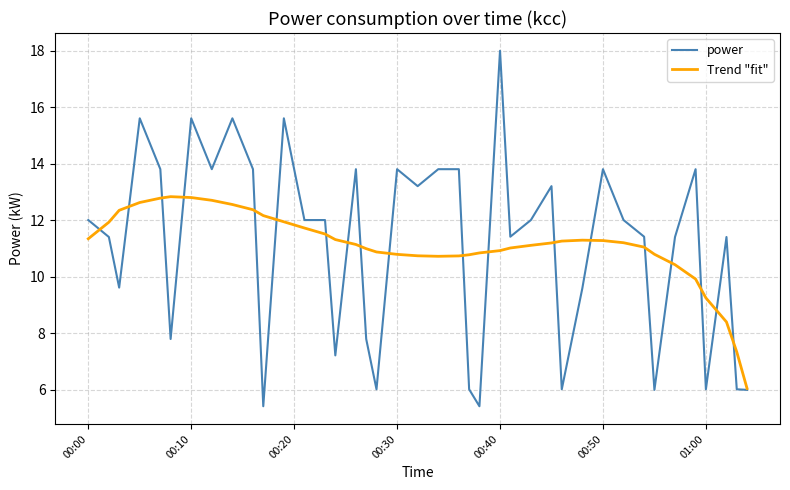

Rank the series by their maximum value, from lowest to highest.

Trend "fit", power